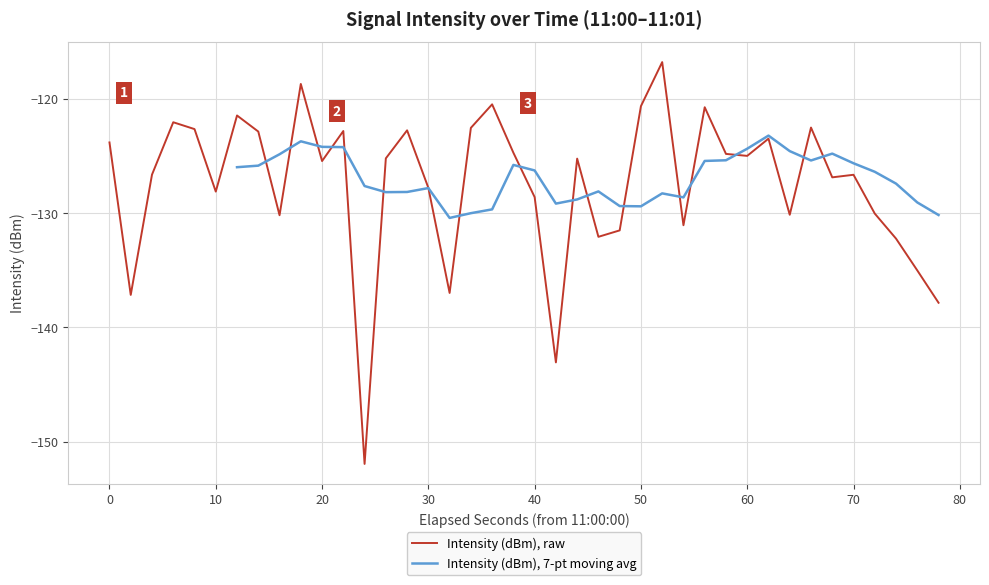

What is the minimum value for Intensity (dBm), raw?

-152.0